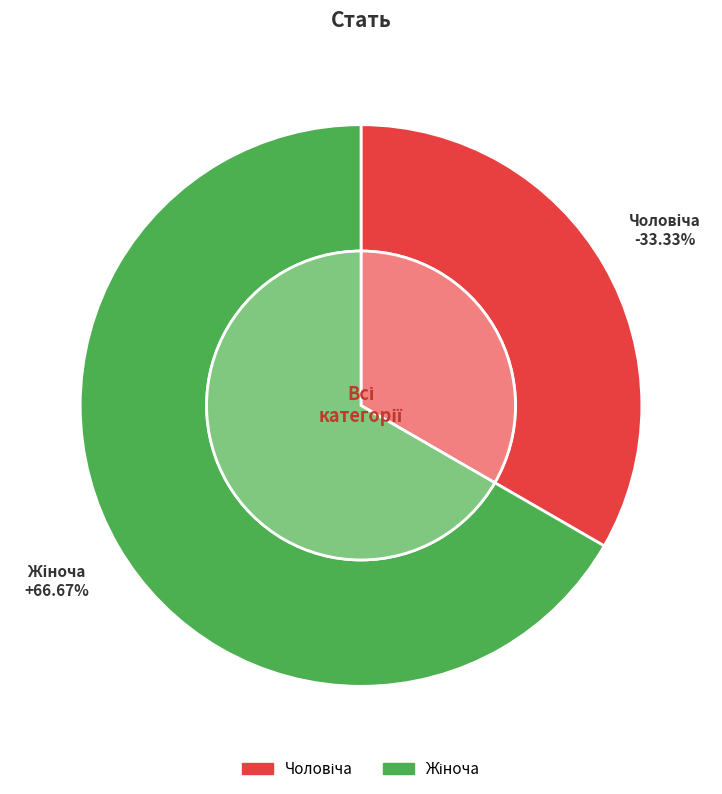

How many segments does this pie chart have?

2